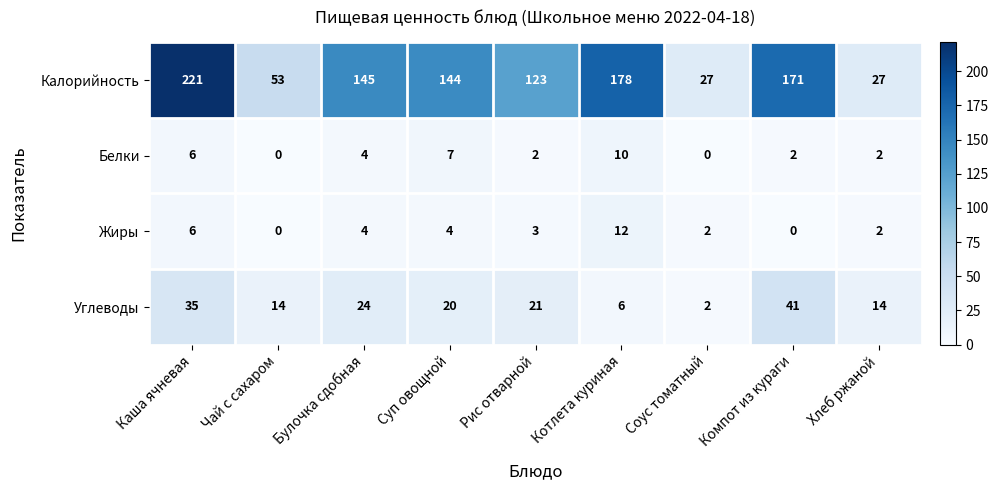

Which series has the largest range (max minus min)?

Калорийность